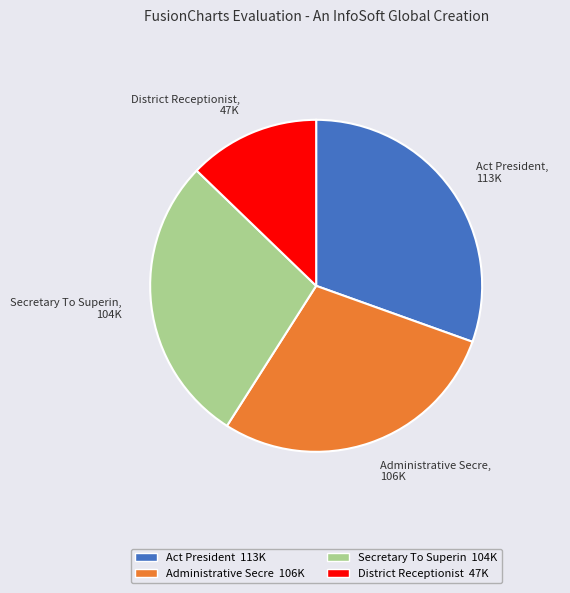

Is there any slice that represents more than half of the pie?

No